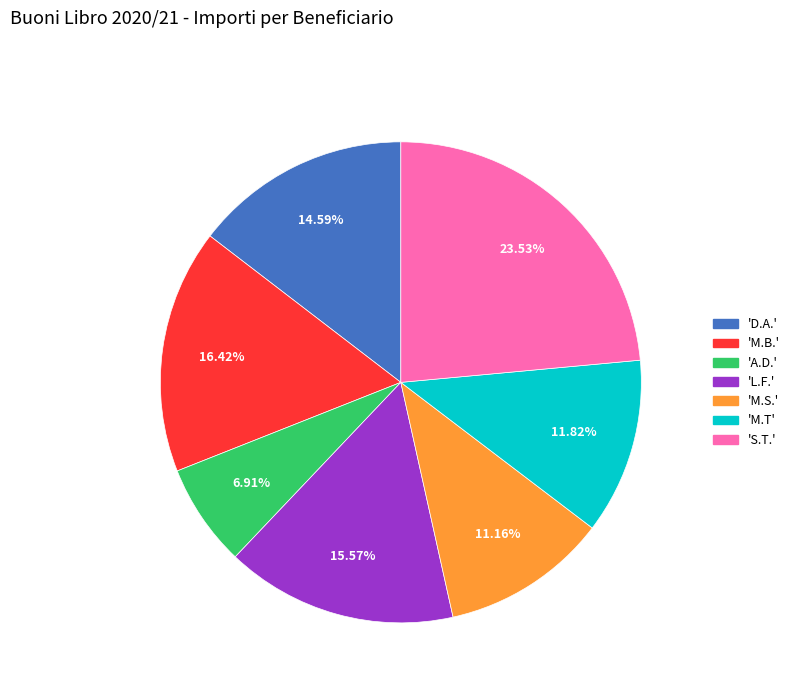

Count the number of slices in the pie.

7